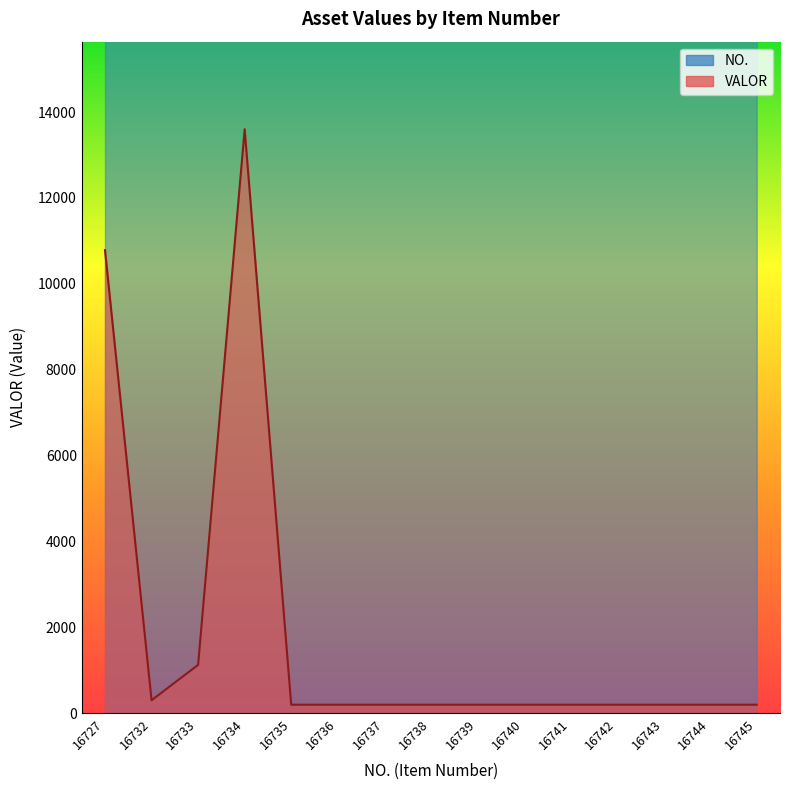

Rank the categories by VALOR value from lowest to highest.

16735, 16736, 16737, 16738, 16739, 16740, 16741, 16742, 16743, 16744, 16745, 16732, 16733, 16727, 16734